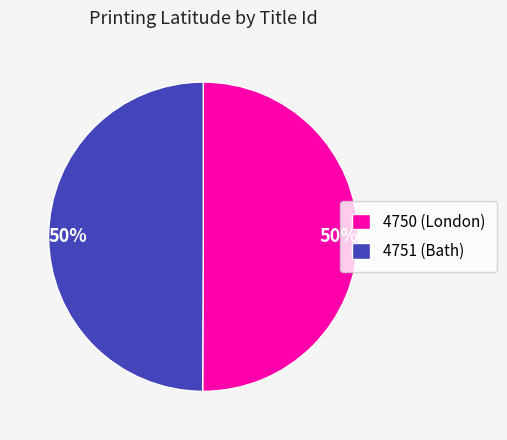

What is the ratio of the value at 4751 (Bath) to the value at 4750 (London)?

1.0